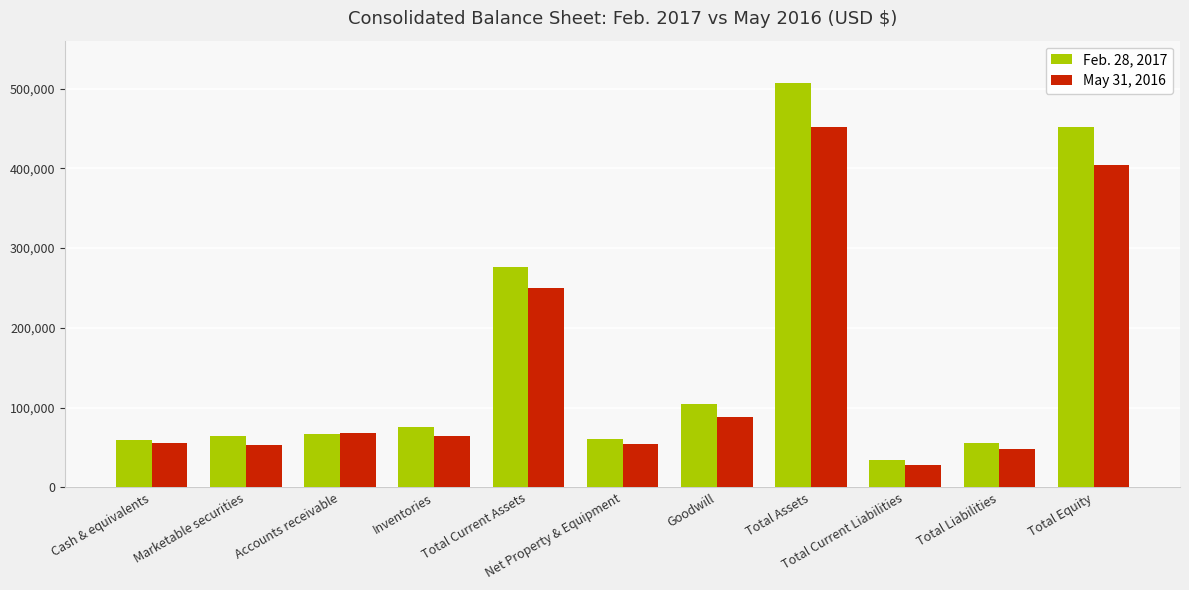

At which category is the sum across all series the highest?

Total Assets